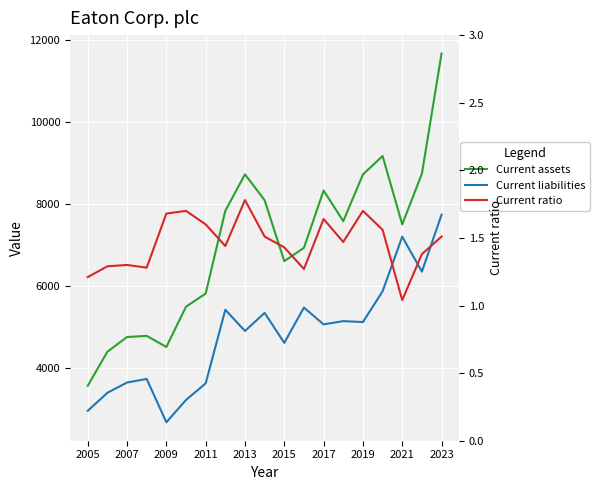

Is this an area chart (filled region under the line)?

No